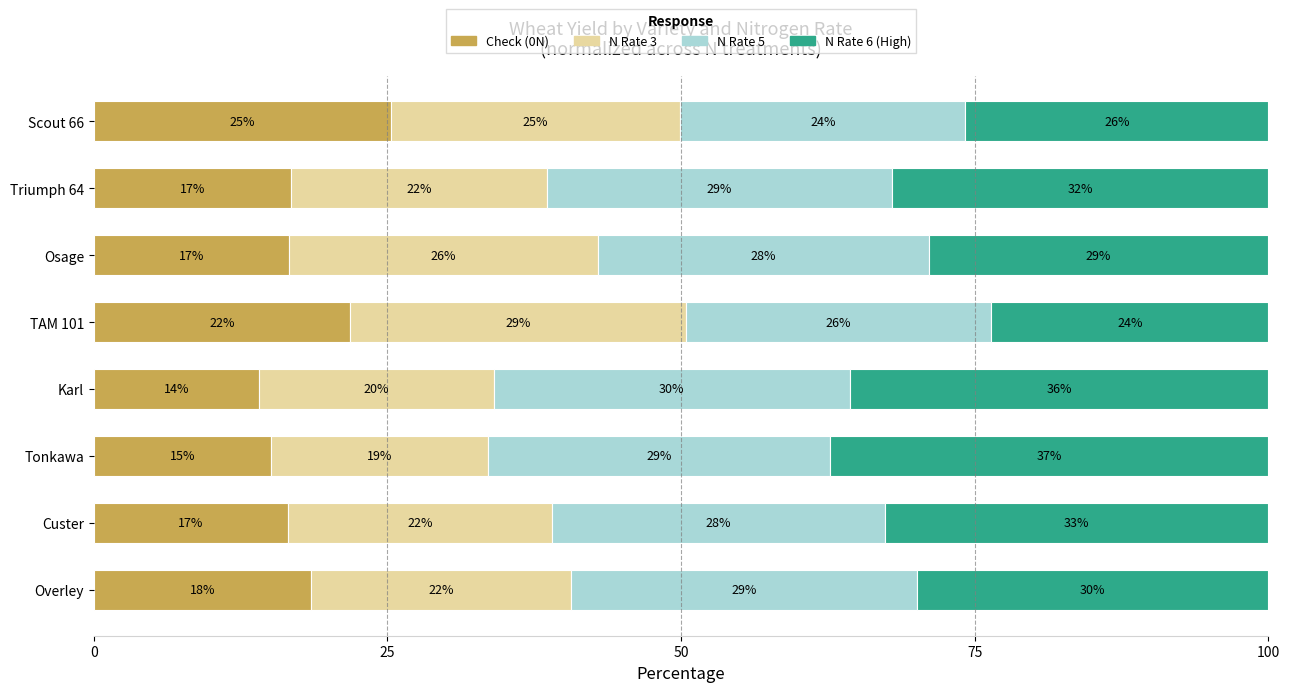

What is the sum of all N Rate 3 values?

184.5